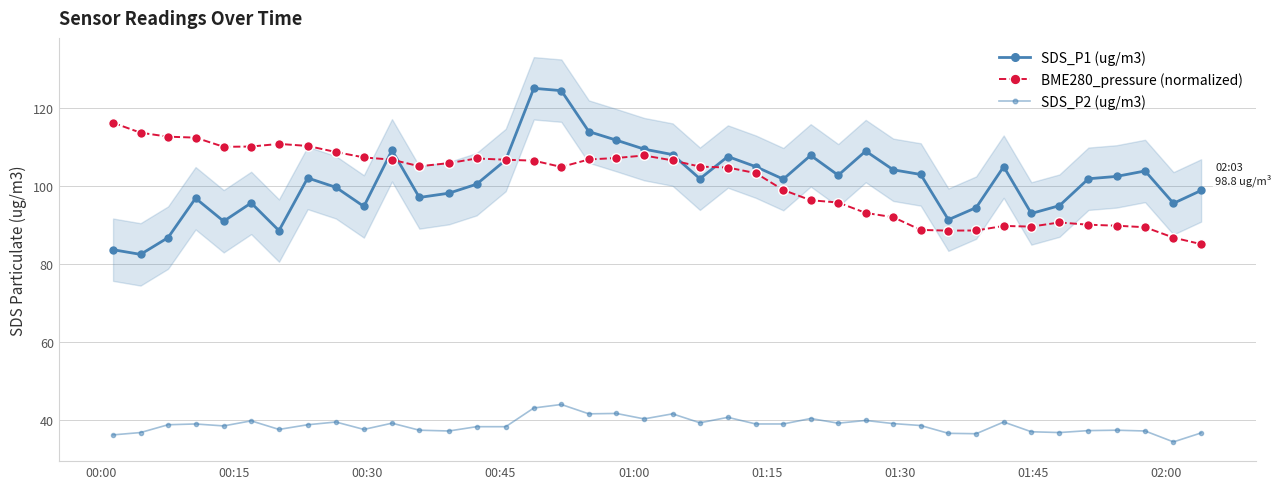

Which series has the widest spread of values?

SDS_P1 (ug/m3)